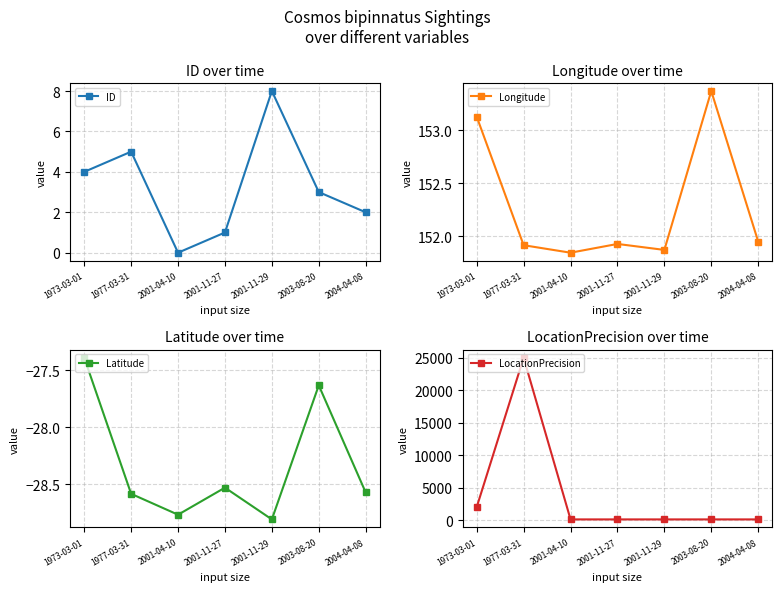

What is the lowest value of the Longitude series?

151.8